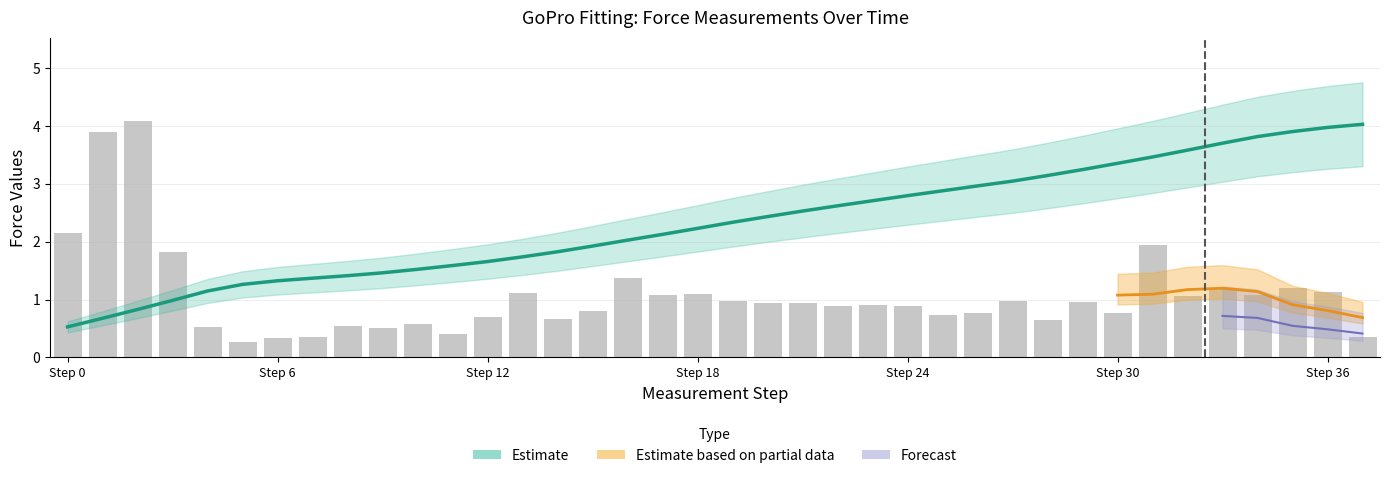

Where does the Total Force x Time series first go above 2?

16